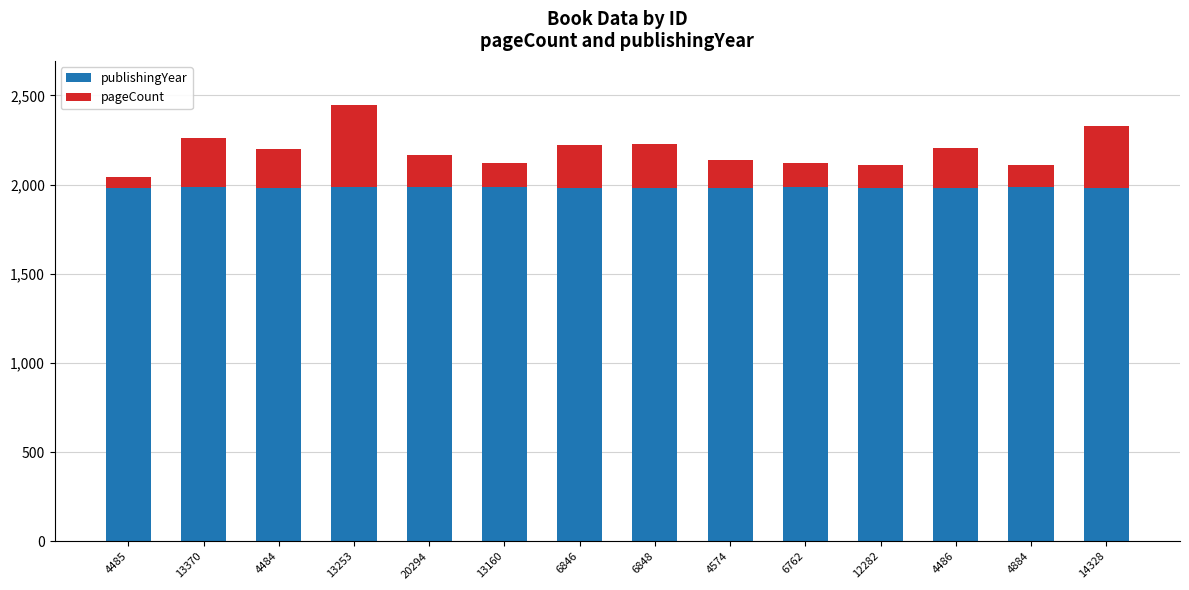

What is the total value across all series at 6848?

2228